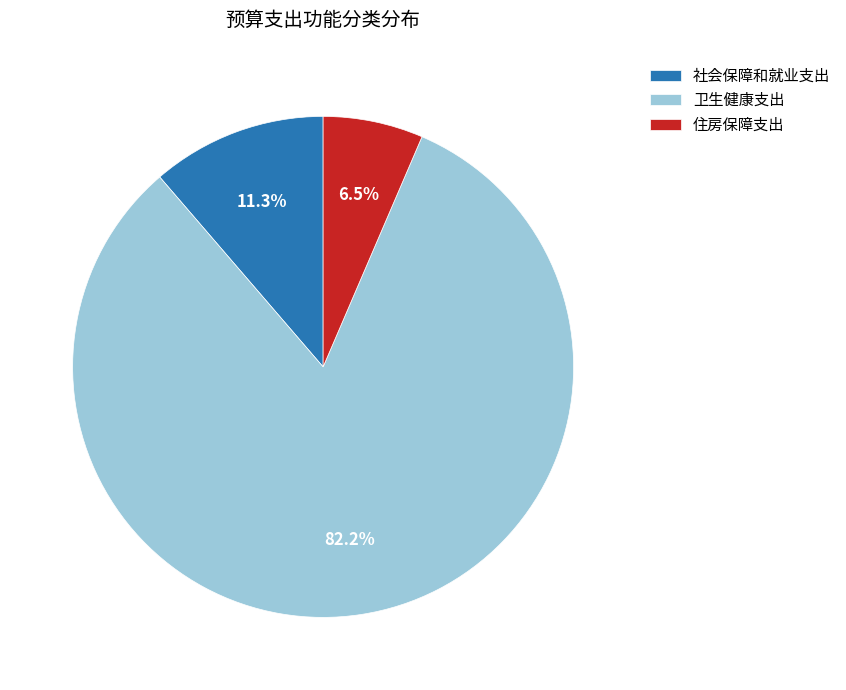

To the nearest percent, what percentage of the pie is 社会保障和就业支出?

11%